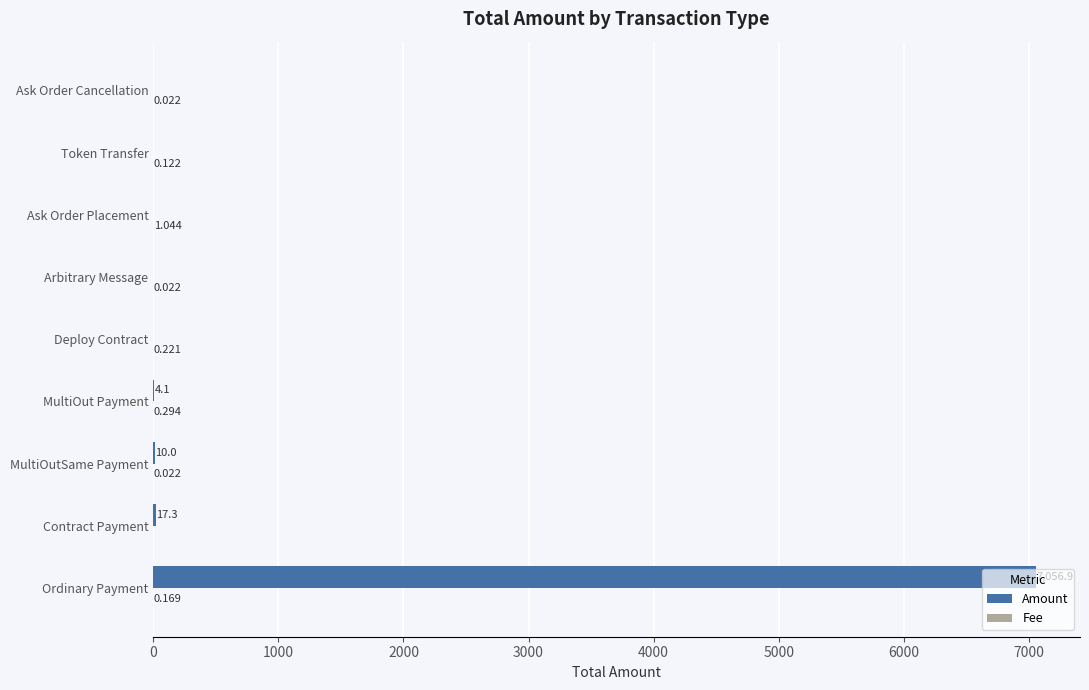

At which label is Amount closest to 3528?

Contract Payment